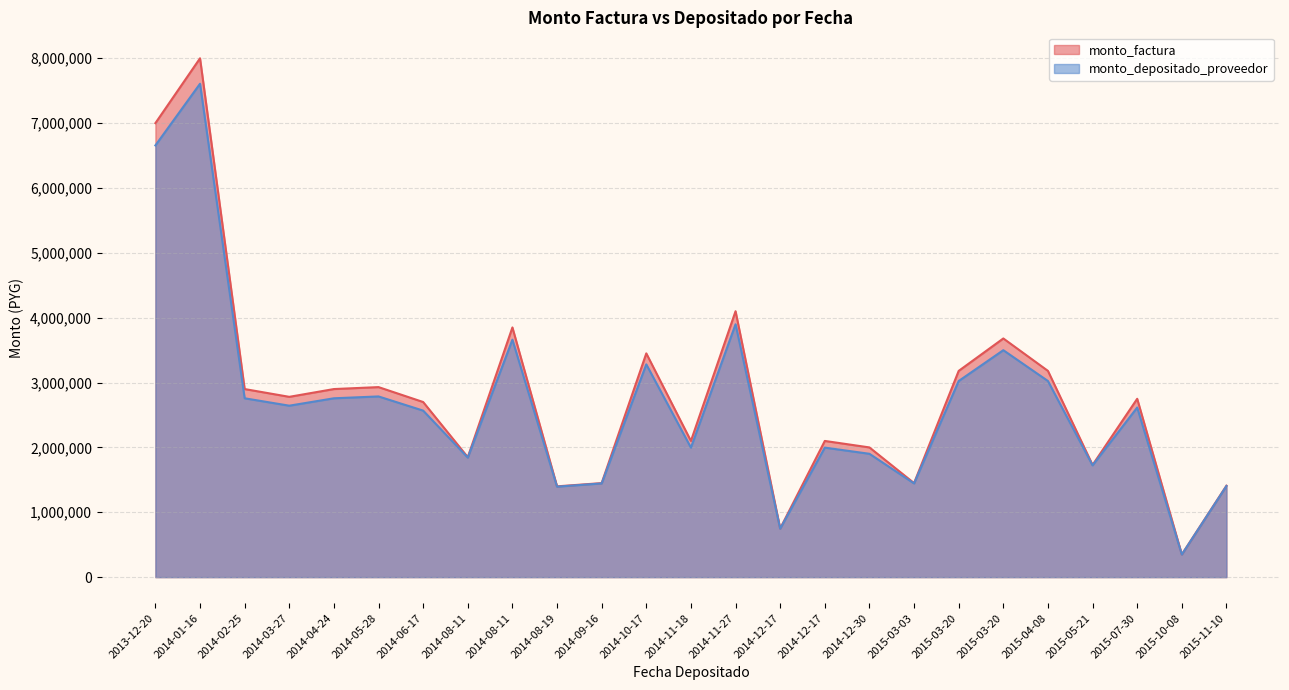

True or false: monto_depositado_proveedor and monto_factura intersect in this chart.

False